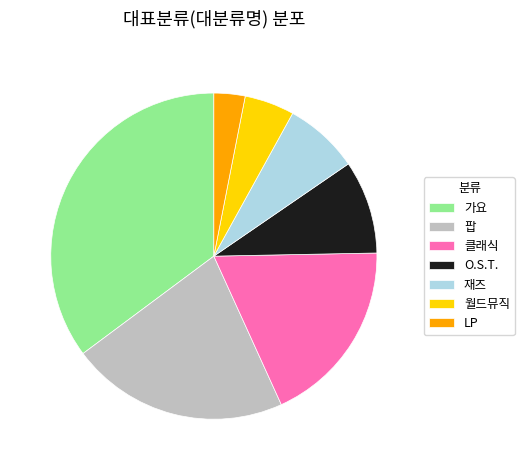

Approximately how many times larger is the value at 클래식 compared to 재즈?

2.5